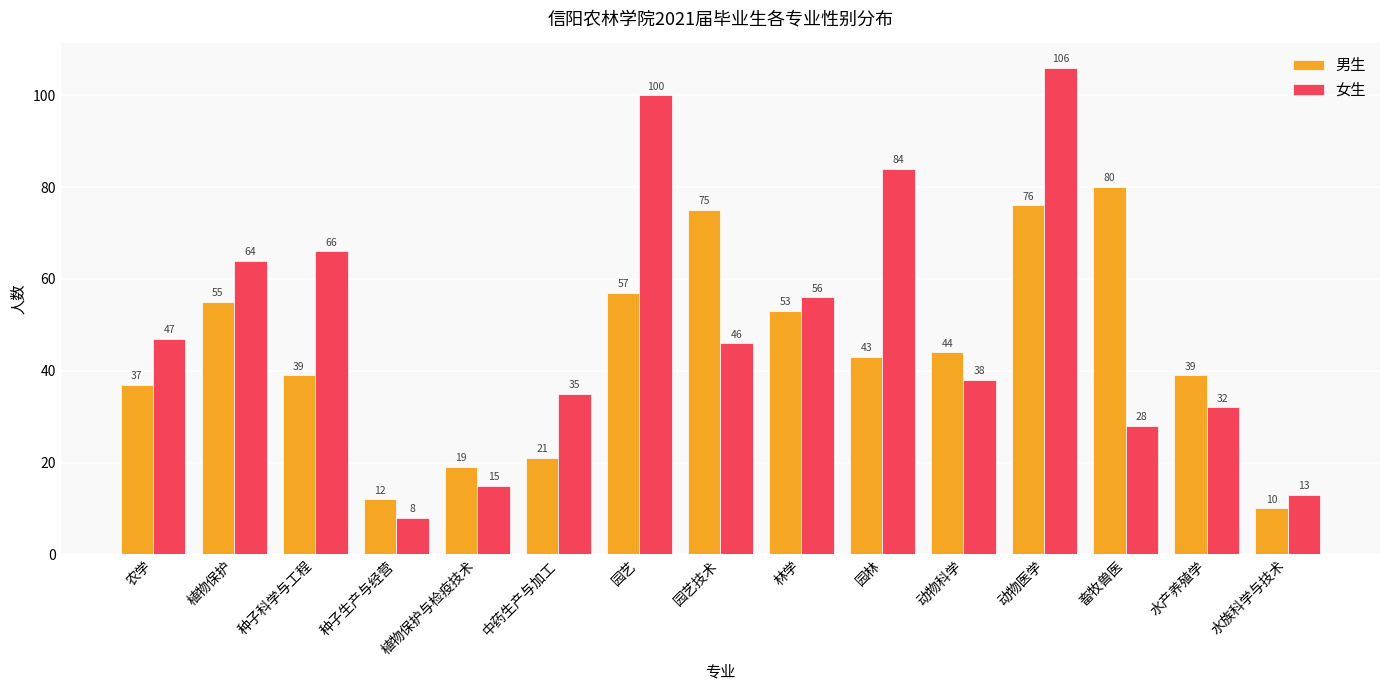

Is the value of 女生 at 水族科学与技术 greater than the value of 男生 at 动物医学?

No